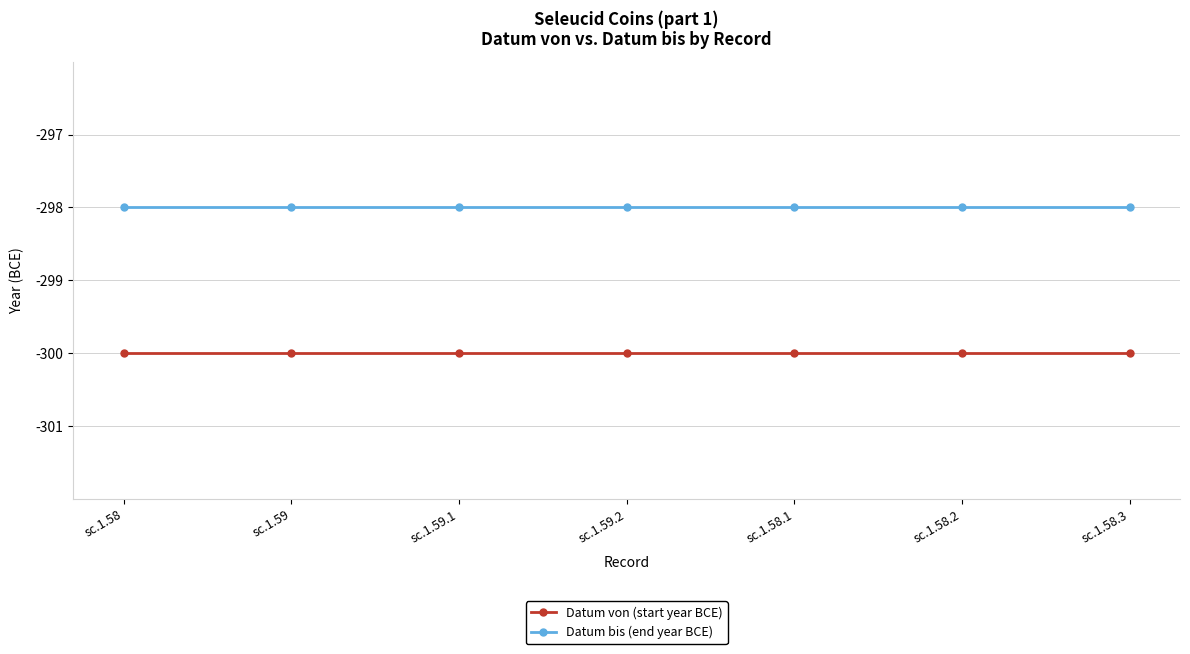

Reading left to right, extract all data points from this chart.

Datum von (start year BCE): -300	-300	-300	-300	-300	-300	-300
Datum bis (end year BCE): -298	-298	-298	-298	-298	-298	-298